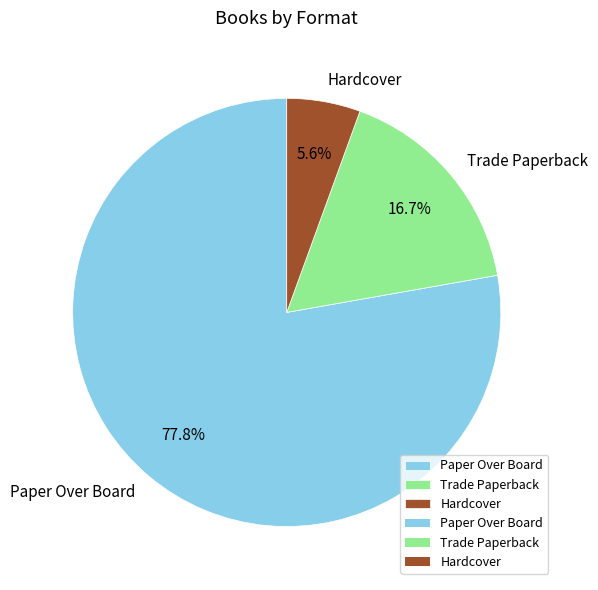

The Hardcover slice represents 6% of the pie. True or false?

True